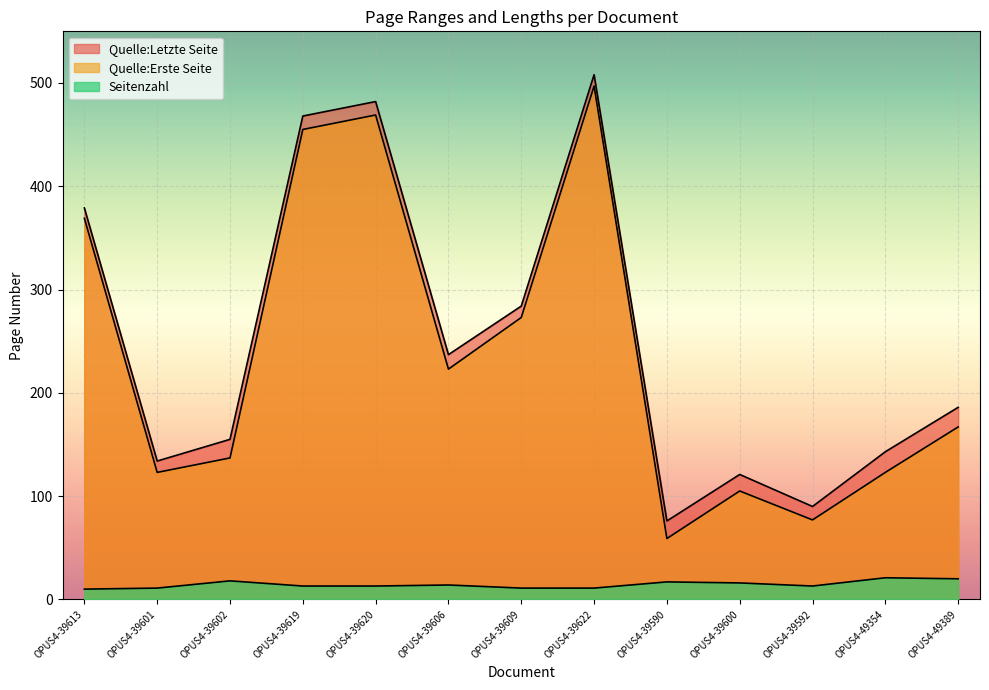

How many values in the Seitenzahl series are below 13?

4